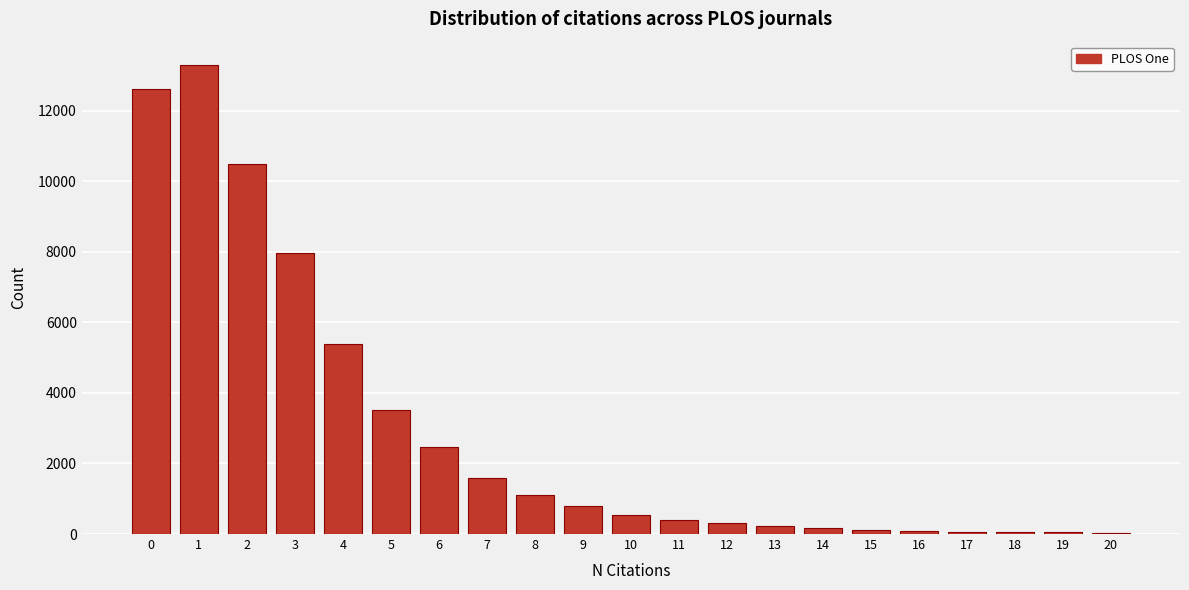

What is the change in value from 5 to 10?

-2963